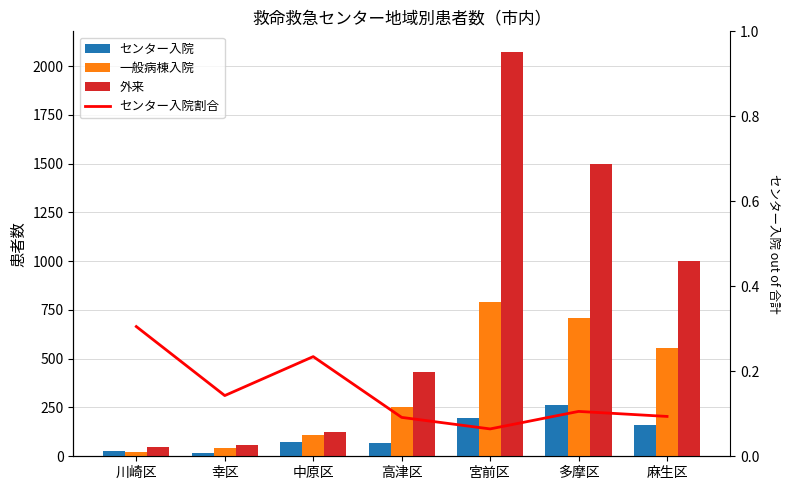

What is the spread (max minus min) of values at 多摩区?

1499.9